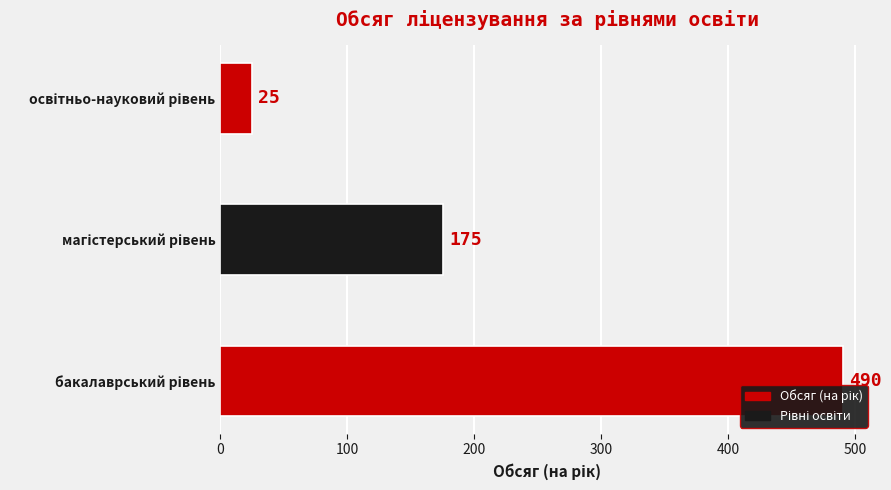

Count the values in the range 25 to 490.

3